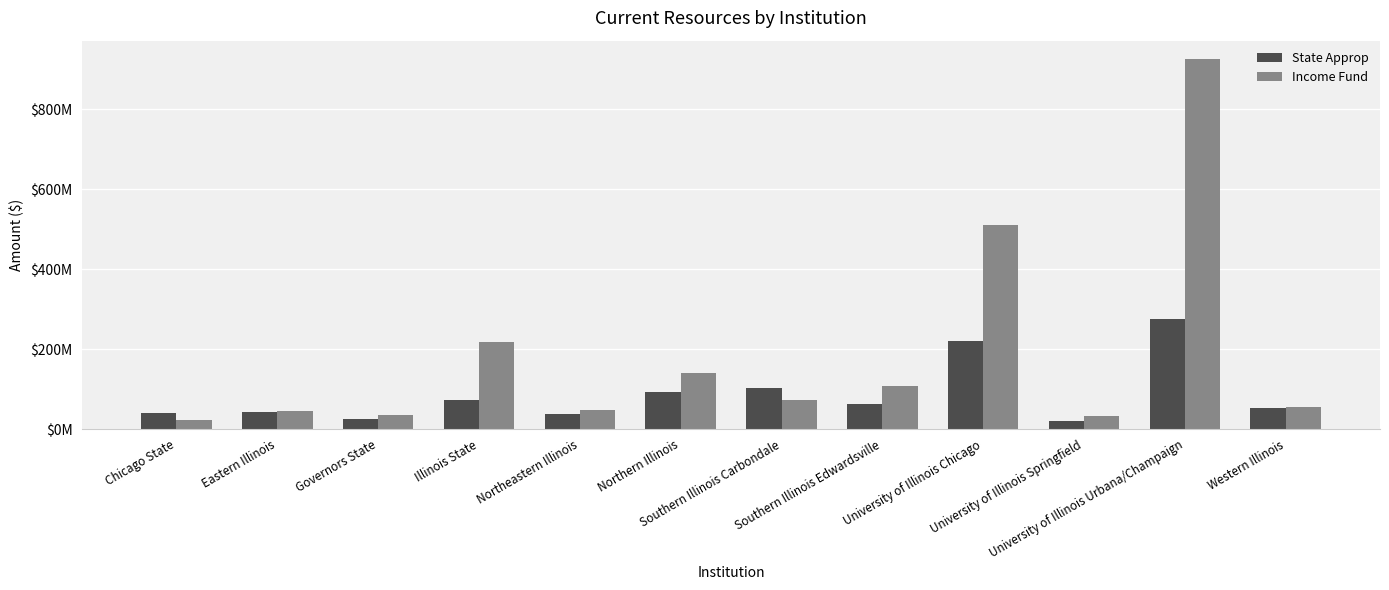

What value does the Income Fund series have at Northern Illinois?

140087300.0